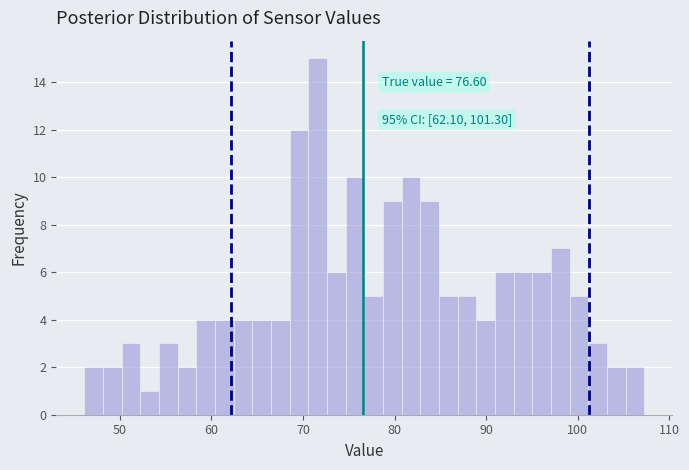

Read against the x-axis, roughly where is the centre of the tallest bar?

72